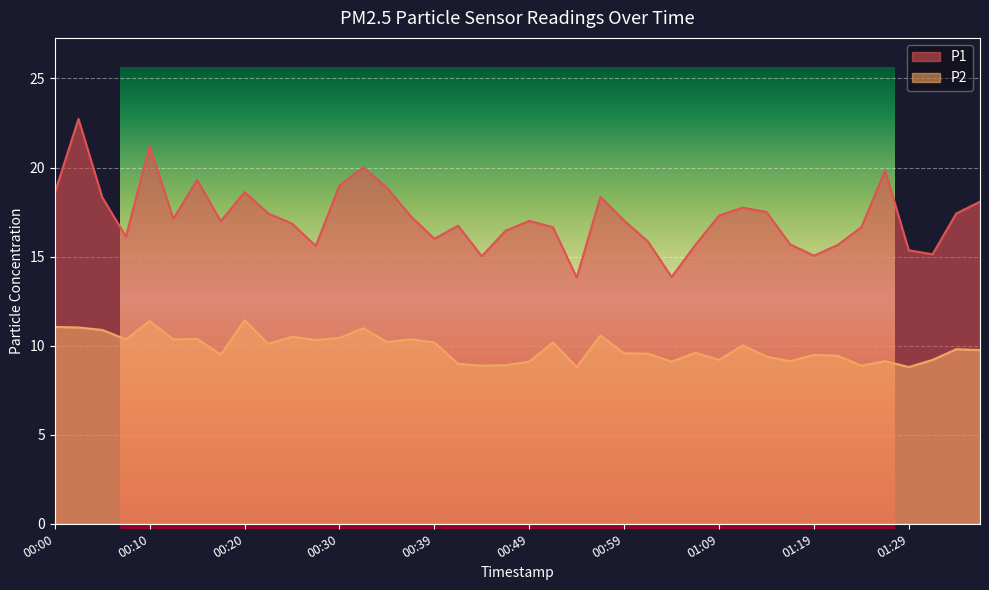

Does the chart display data point markers on the line(s)?

No